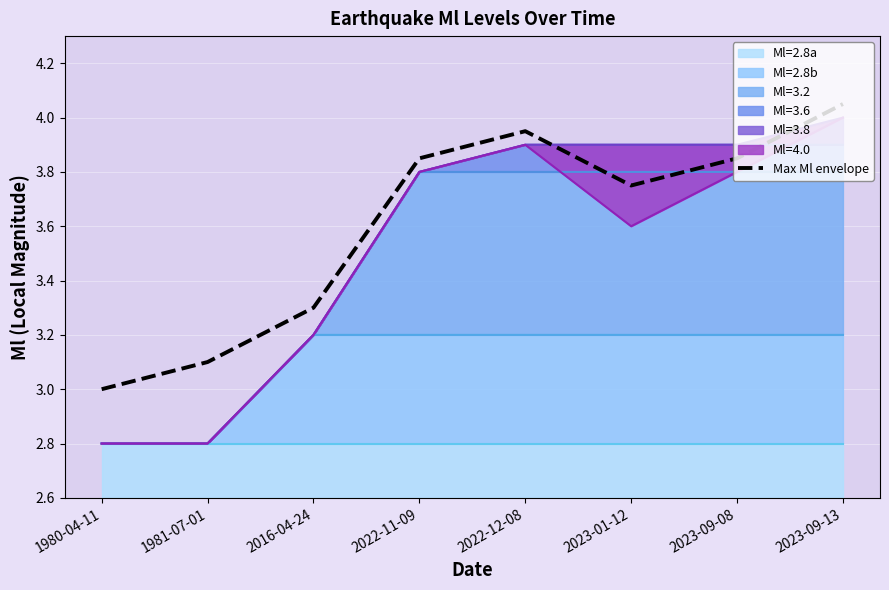

What is the difference between the second highest and minimum values?

1.0